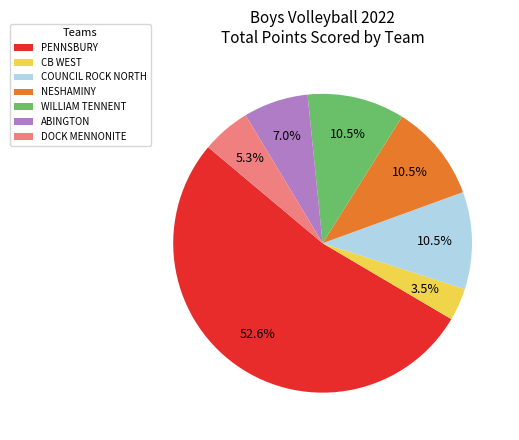

How many segments does this pie chart have?

7